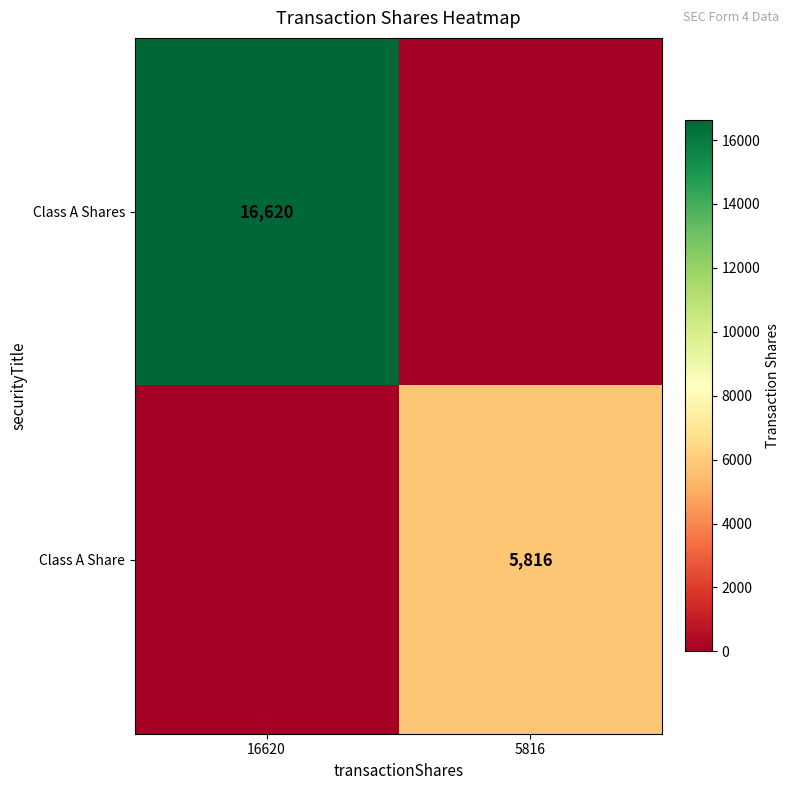

The Class A Shares series shows 16620 at 16620. True or false?

True